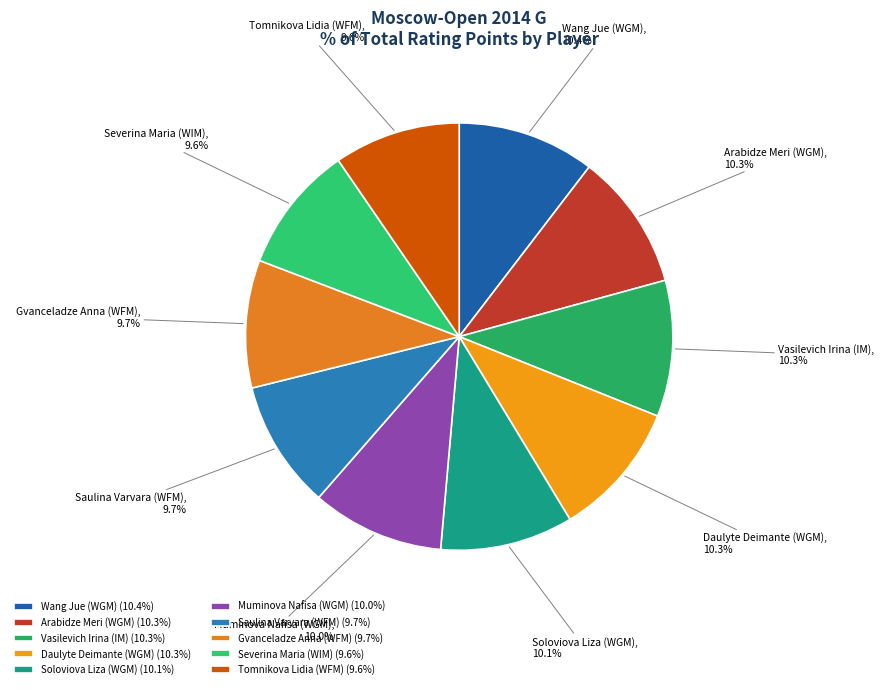

True or false: Wang Jue (WGM) accounts for 10% of the total.

True